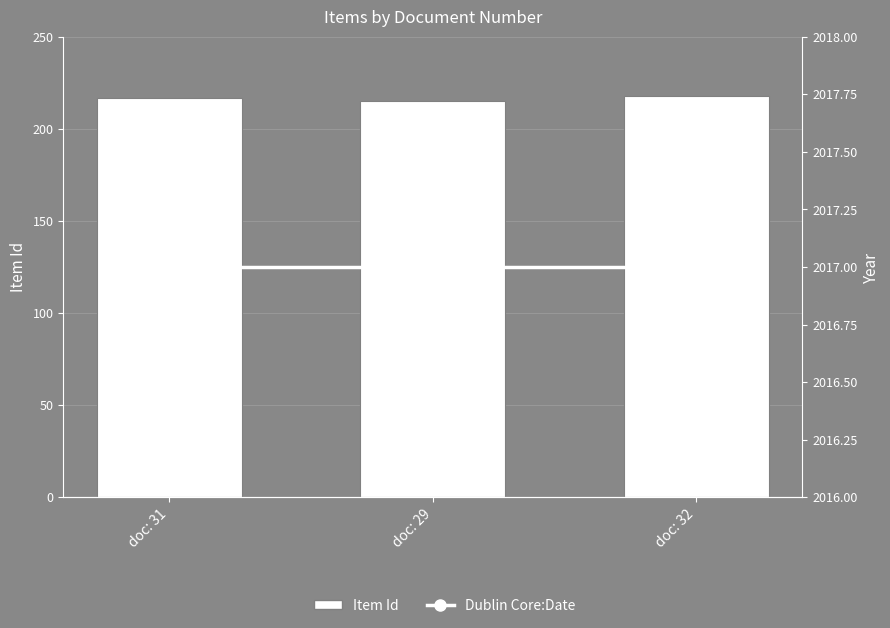

Reading right to left, what are all the values shown in this chart?

Item Id: doc: 32=218	doc: 29=215	doc: 31=217
Dublin Core:Date: doc: 32=2017	doc: 29=2017	doc: 31=2017